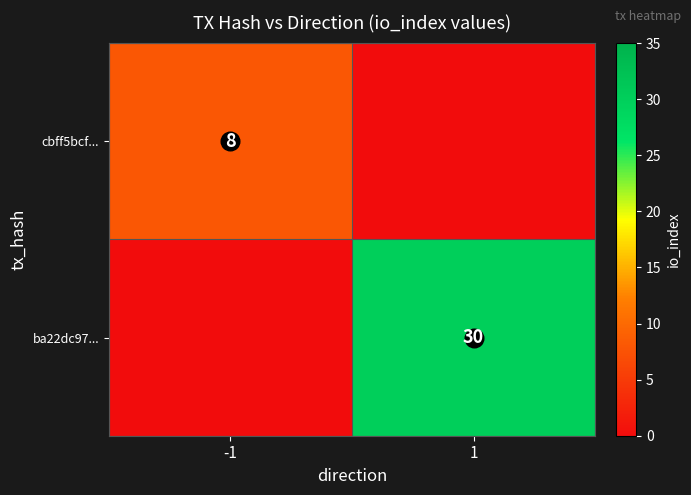

How many ba22dc97... values are between 0 and 30?

2